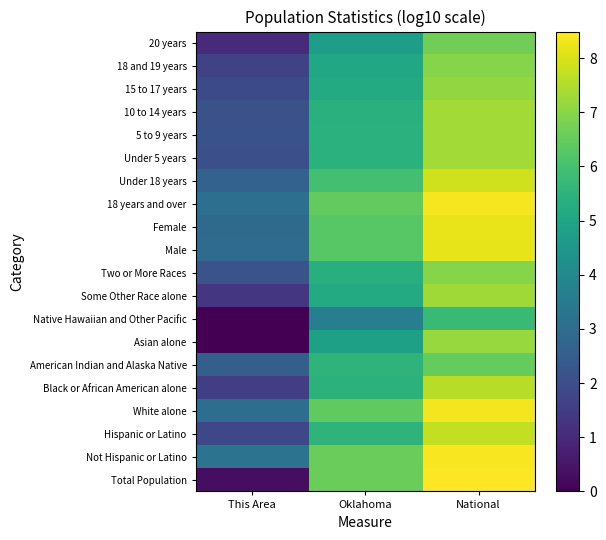

Reading left to right, list all the values displayed in this chart.

Total Population: This Area=0.3	Oklahoma=6.6	National=8.5
Not Hispanic or Latino: This Area=3.2	Oklahoma=6.5	National=8.4
Hispanic or Latino: This Area=1.8	Oklahoma=5.5	National=7.7
White alone: This Area=3.1	Oklahoma=6.4	National=8.3
Black or African American alone: This Area=1.5	Oklahoma=5.4	National=7.6
American Indian and Alaska Native: This Area=2.6	Oklahoma=5.5	National=6.5
Asian alone: This Area=0.0	Oklahoma=4.8	National=7.2
Native Hawaiian and Other Pacific: This Area=0.0	Oklahoma=3.6	National=5.7
Some Other Race alone: This Area=1.3	Oklahoma=5.2	National=7.3
Two or More Races: This Area=2.2	Oklahoma=5.3	National=7.0
Male: This Area=3.0	Oklahoma=6.3	National=8.2
Female: This Area=2.9	Oklahoma=6.3	National=8.2
18 years and over: This Area=3.1	Oklahoma=6.5	National=8.4
Under 18 years: This Area=2.7	Oklahoma=6.0	National=7.9
Under 5 years: This Area=2.1	Oklahoma=5.4	National=7.3
5 to 9 years: This Area=2.2	Oklahoma=5.4	National=7.3
10 to 14 years: This Area=2.1	Oklahoma=5.4	National=7.3
15 to 17 years: This Area=1.9	Oklahoma=5.2	National=7.1
18 and 19 years: This Area=1.7	Oklahoma=5.0	National=7.0
20 years: This Area=1.0	Oklahoma=4.7	National=6.7